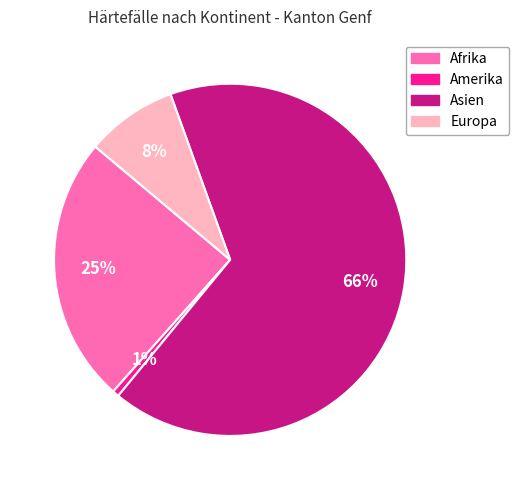

What percentage is the Amerika slice, to the nearest percent?

1%